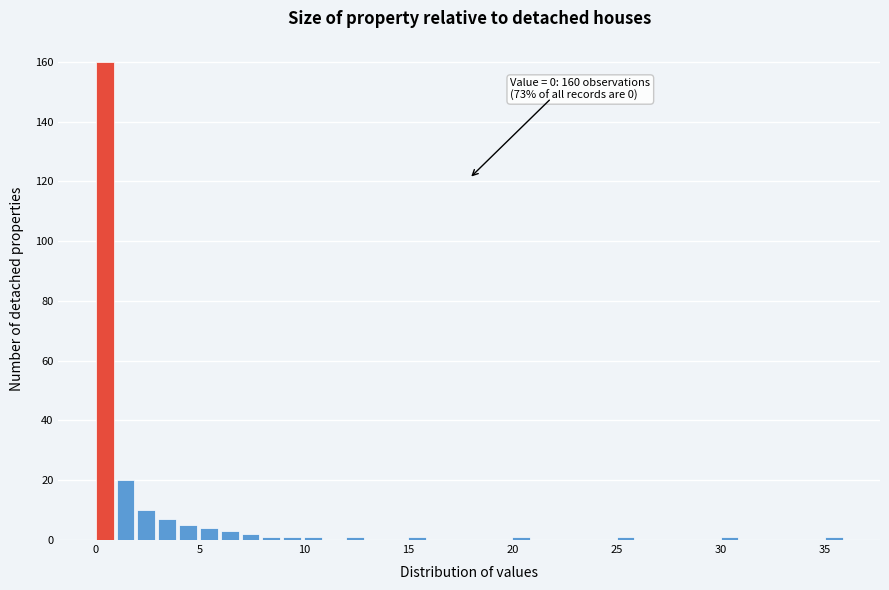

Read against the x-axis, roughly where is the centre of the tallest bar?

0.5